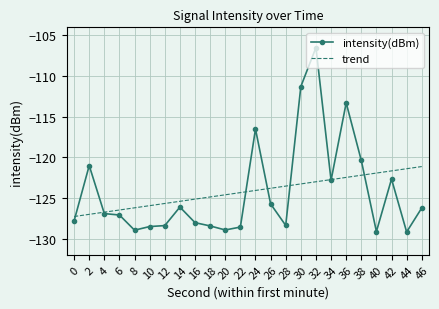

What is the spread (max minus min) of values at 8?

2.8